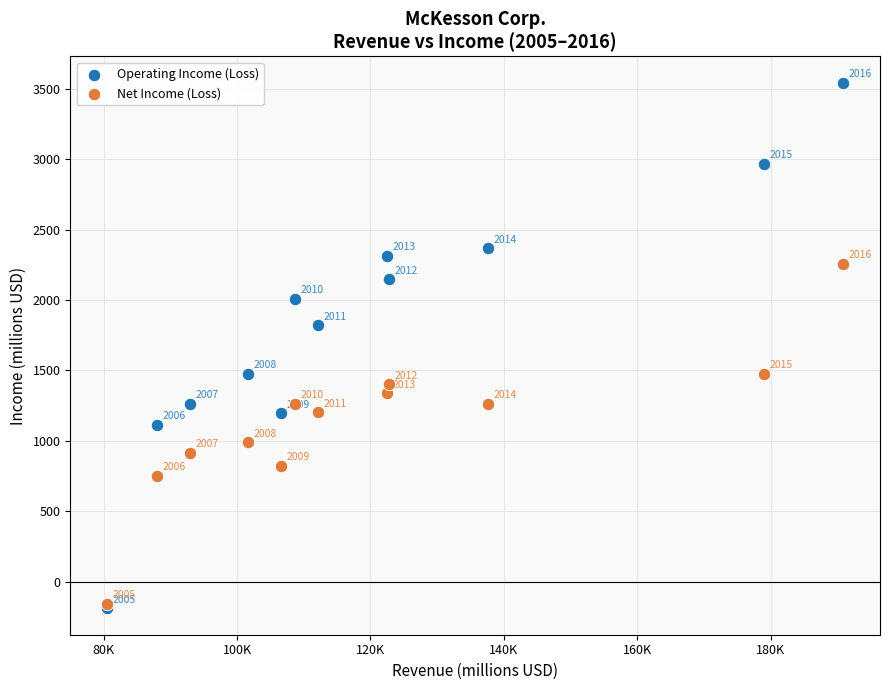

In the Operating Income (Loss) series, what Y value is closest to 1677?

1821